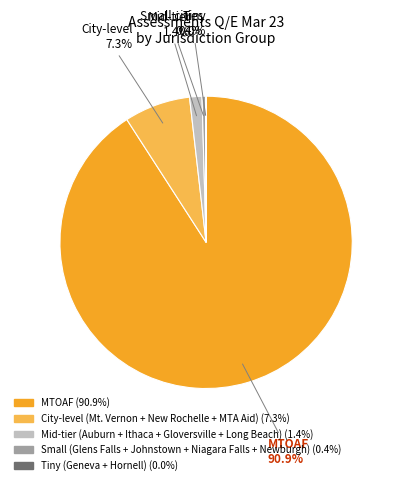

To the nearest percent, what is the average slice percentage?

20%